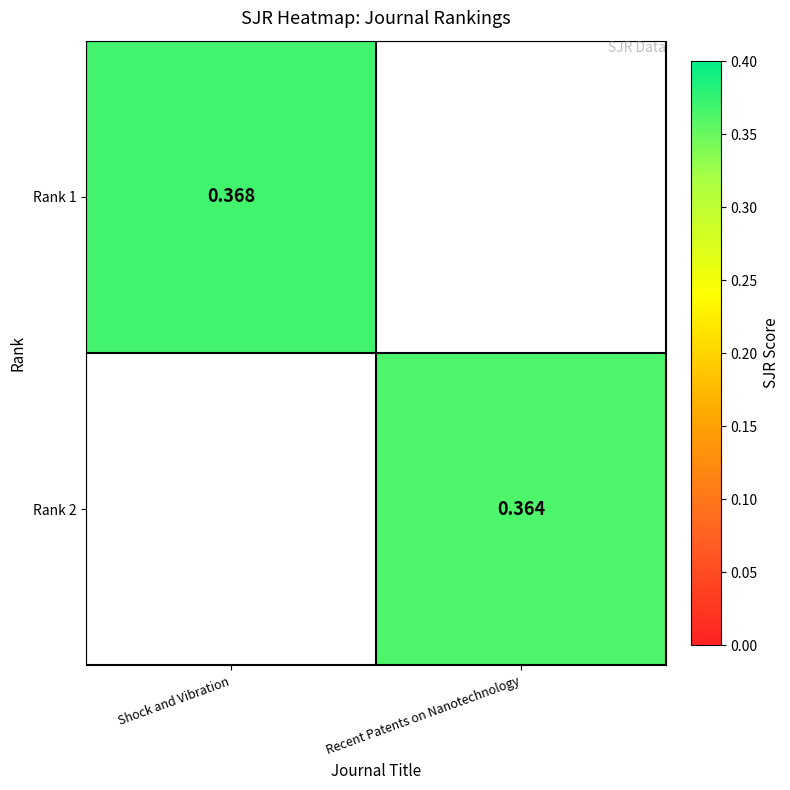

Is it true that Rank 1 equals 0.0 at Recent Patents on Nanotechnology?

True